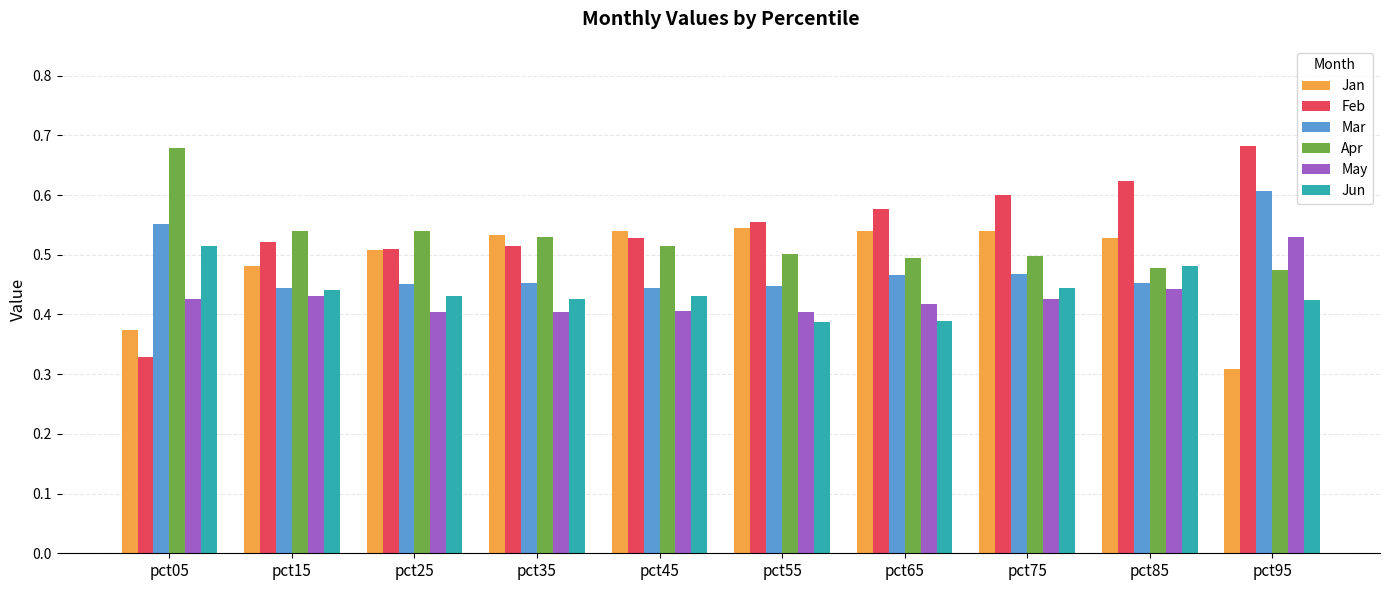

Between pct55 and pct95, which series saw the biggest shift?

Jan